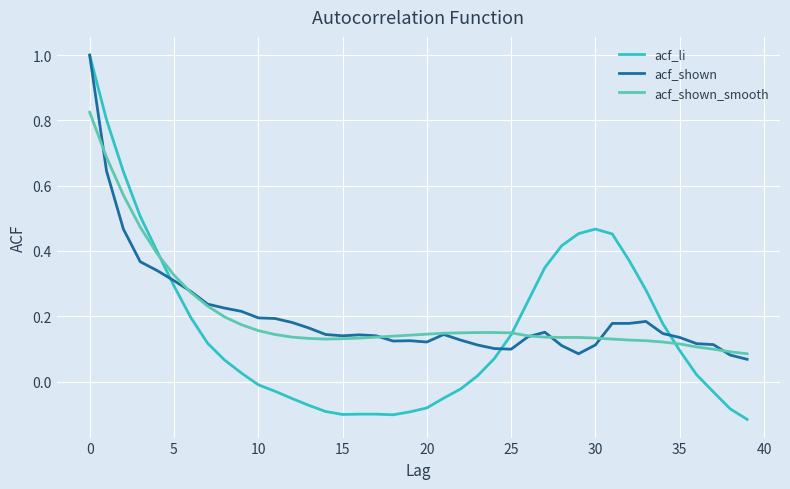

Which series has the largest range (max minus min)?

acf_li